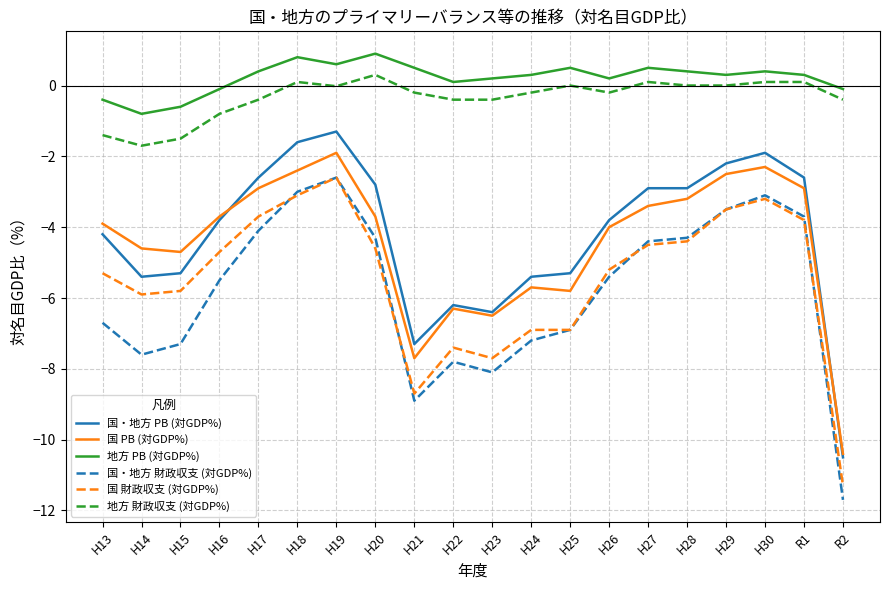

What is the highest value of the 国・地方 PB (対GDP%) series?

-1.3